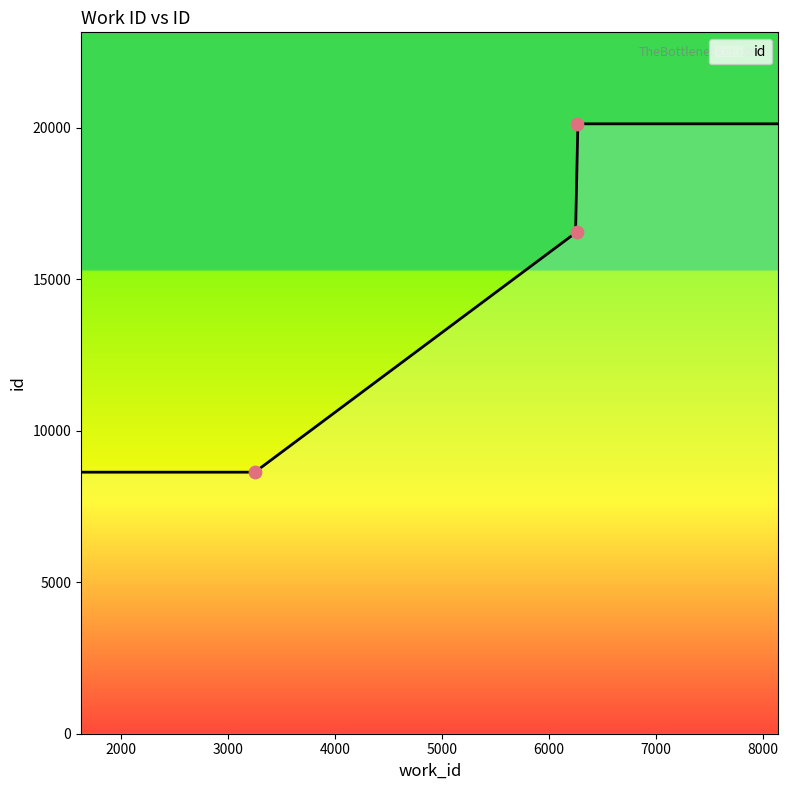

Approximately how many times larger is the value at 6265 compared to 3250?

1.9